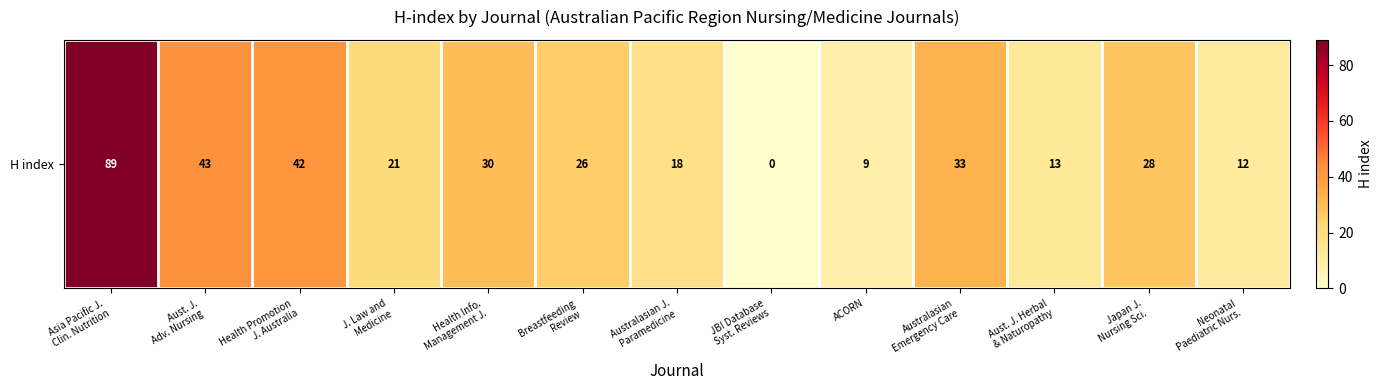

What is the sum of the values at Health Promotion
J. Australia and Japan J.
Nursing Sci.?

70